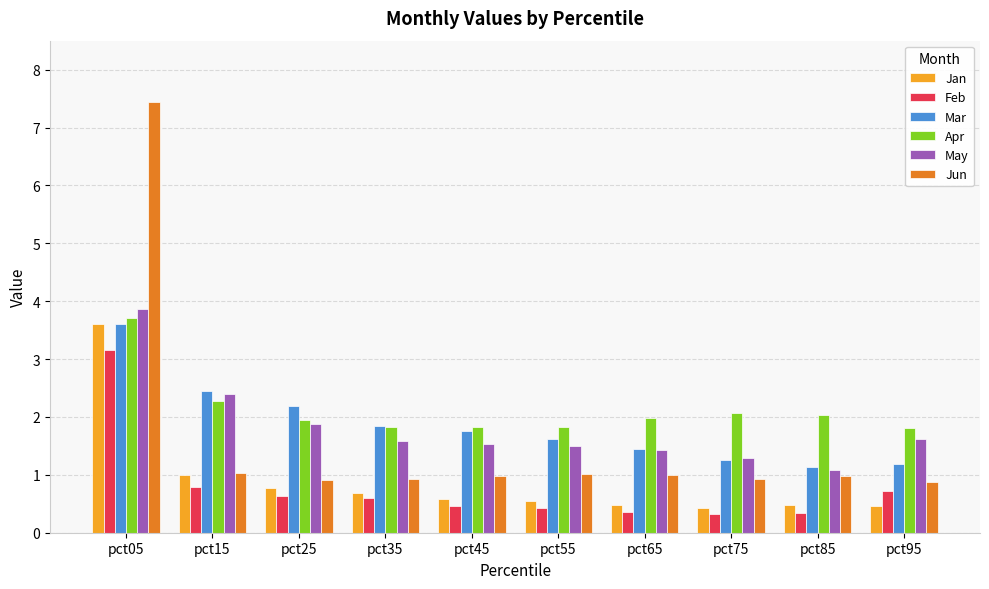

How many groups of bars are there?

10